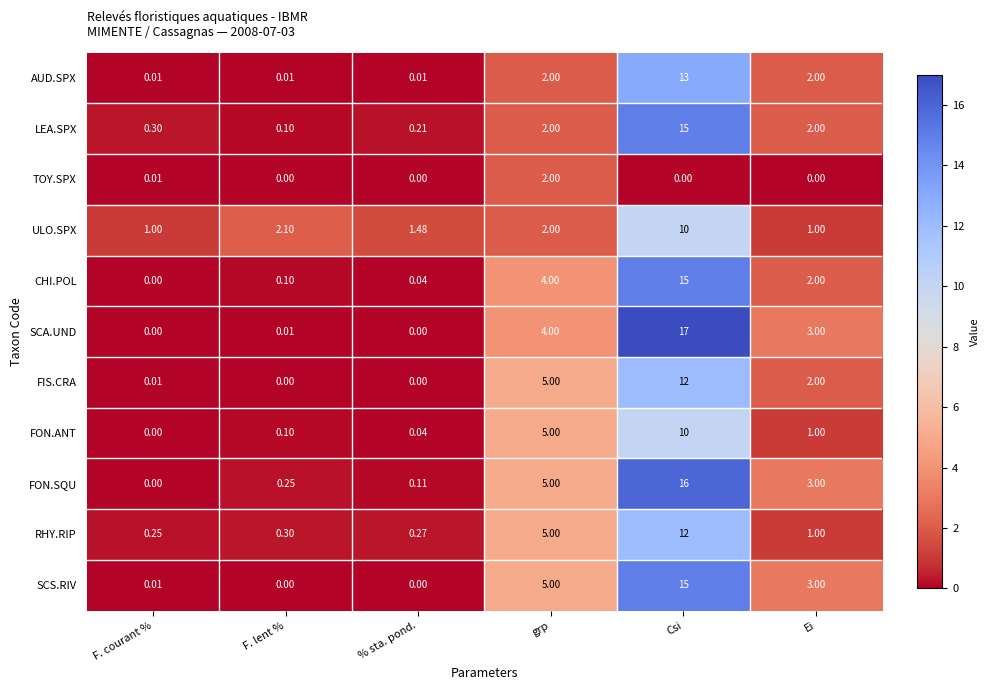

Rank the categories by FON.SQU value from lowest to highest.

F. courant %, % sta. pond., F. lent %, Ei, grp, Csi